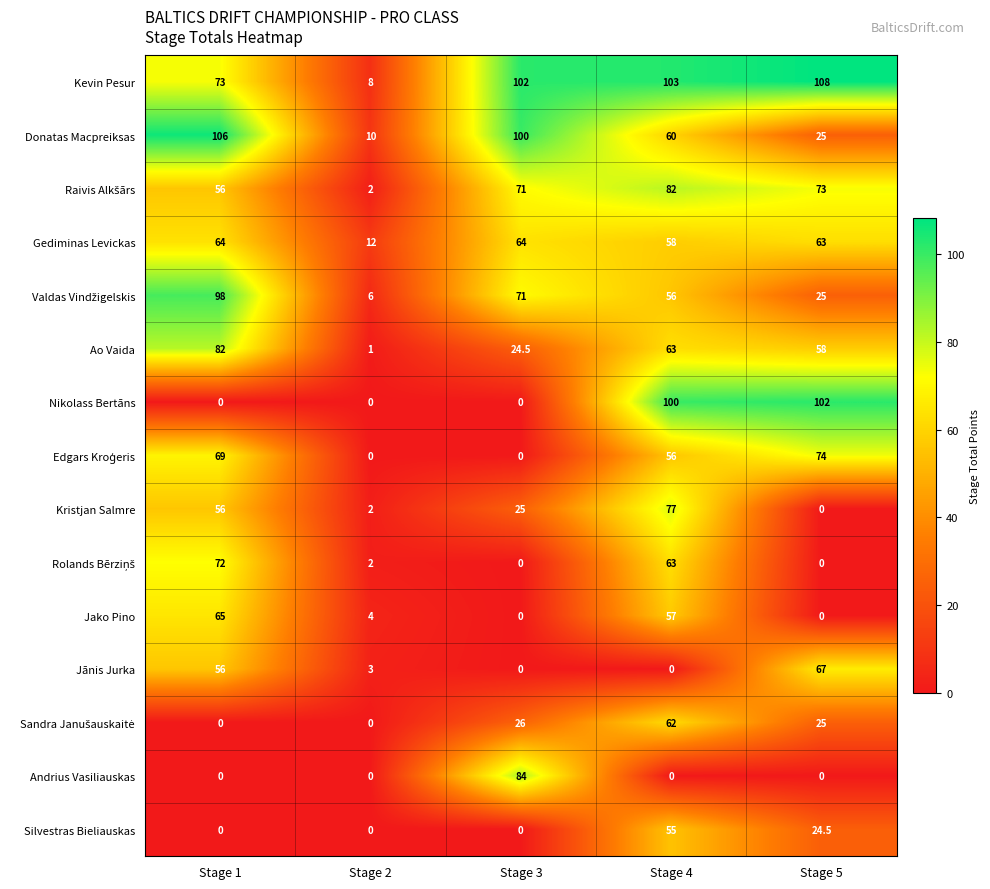

At which category is the sum across all series the highest?

Stage 4